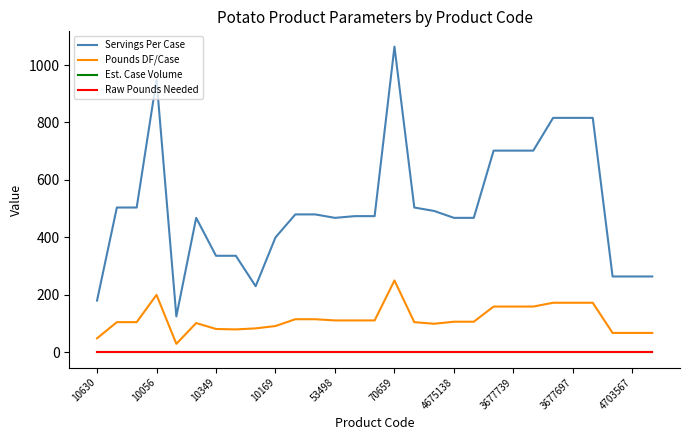

How many interior local peaks does the Pounds DF/Case series have?

3